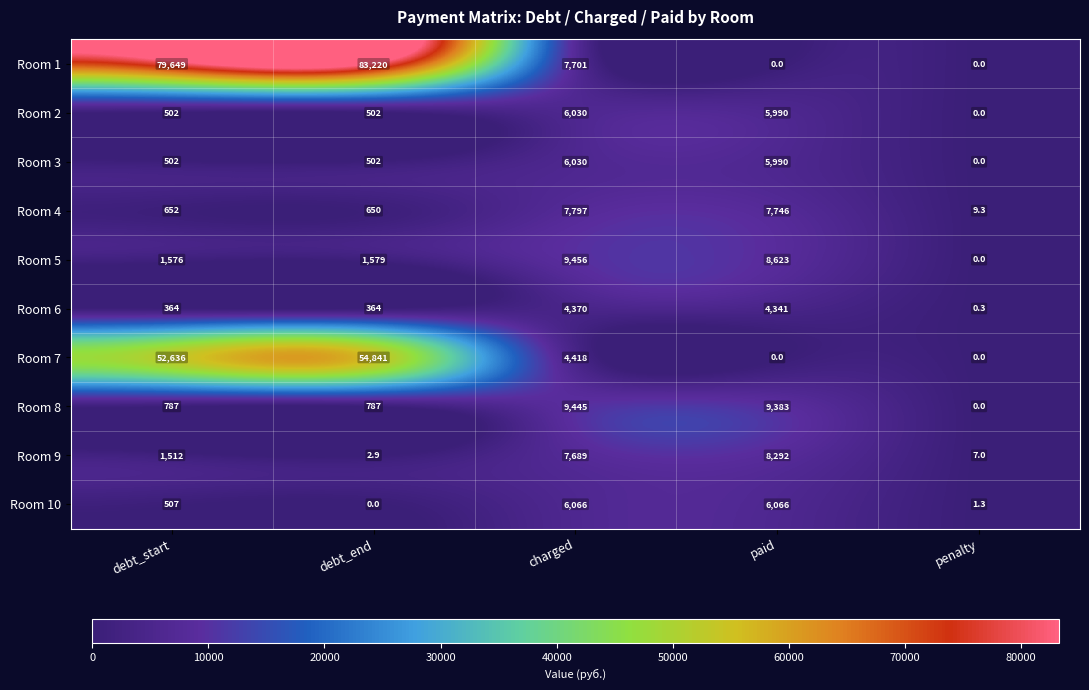

What is the approximate value of Room 6 at debt_start?

364.0